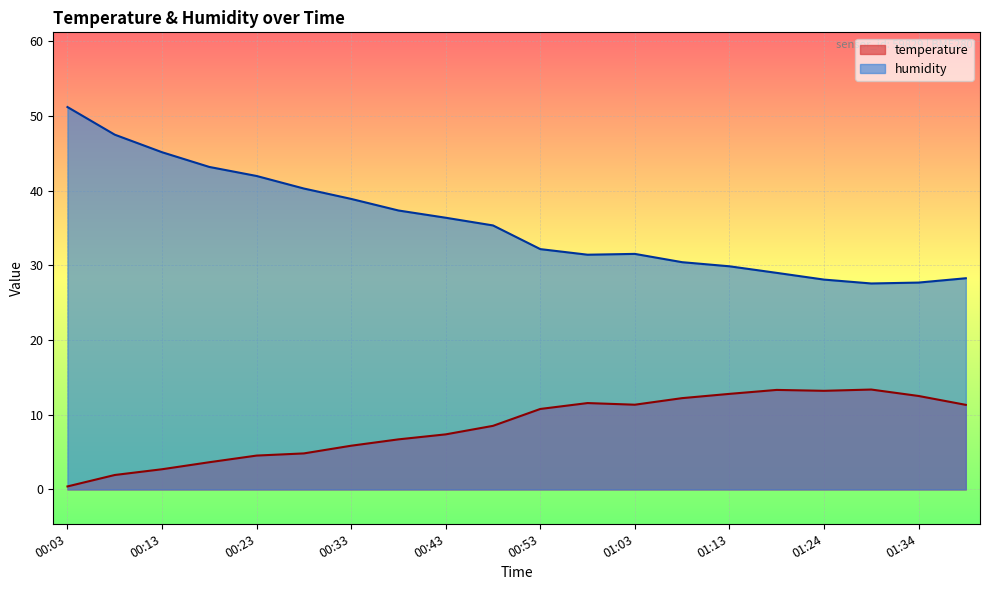

Rank the series by their maximum value, from highest to lowest.

humidity, temperature